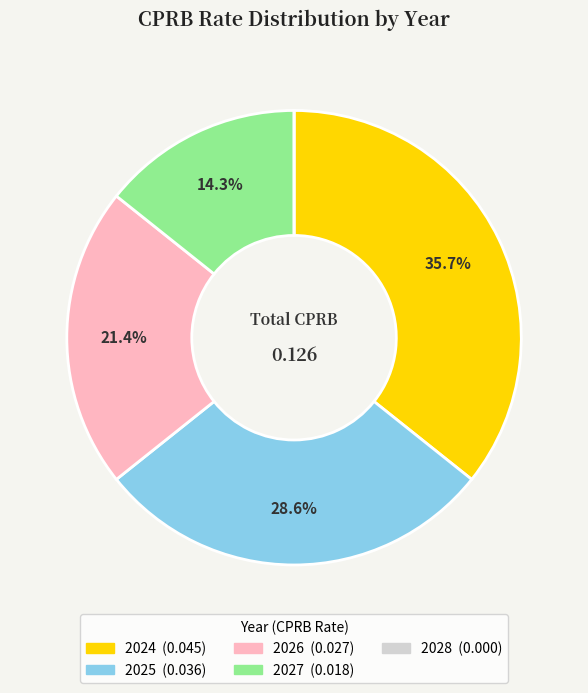

Is there a majority slice in this chart?

No